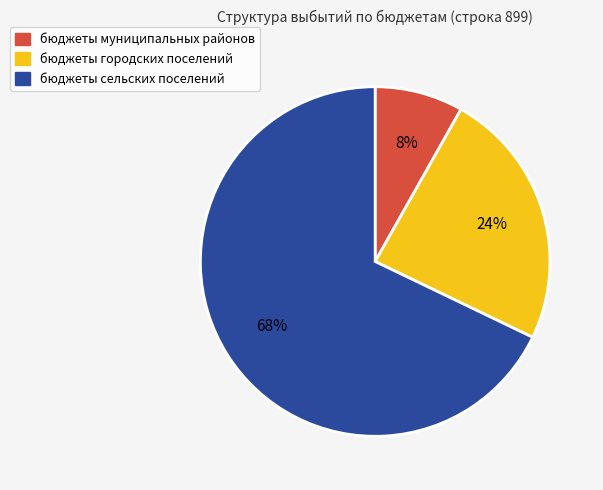

To the nearest percent, what is the combined percentage of бюджеты муниципальных районов and бюджеты сельских поселений?

76%